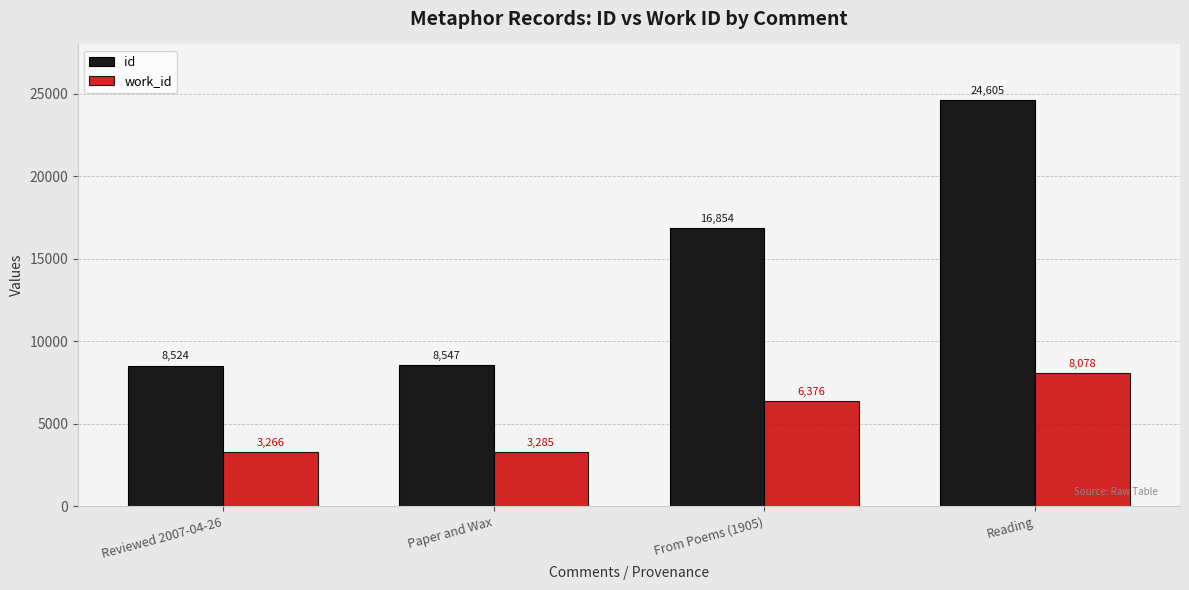

Read the work_id value at From Poems (1905).

6376